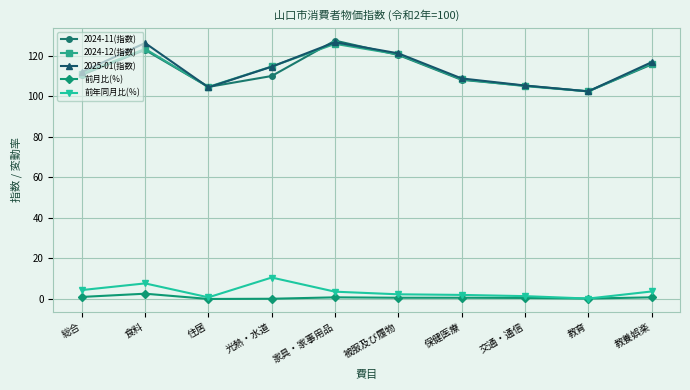

What position from the right is 光熱・水道?

7